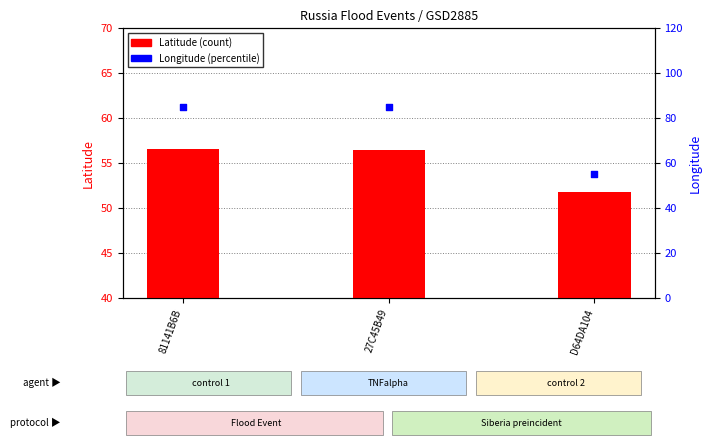

Which series contains the highest Y value?

Longitude